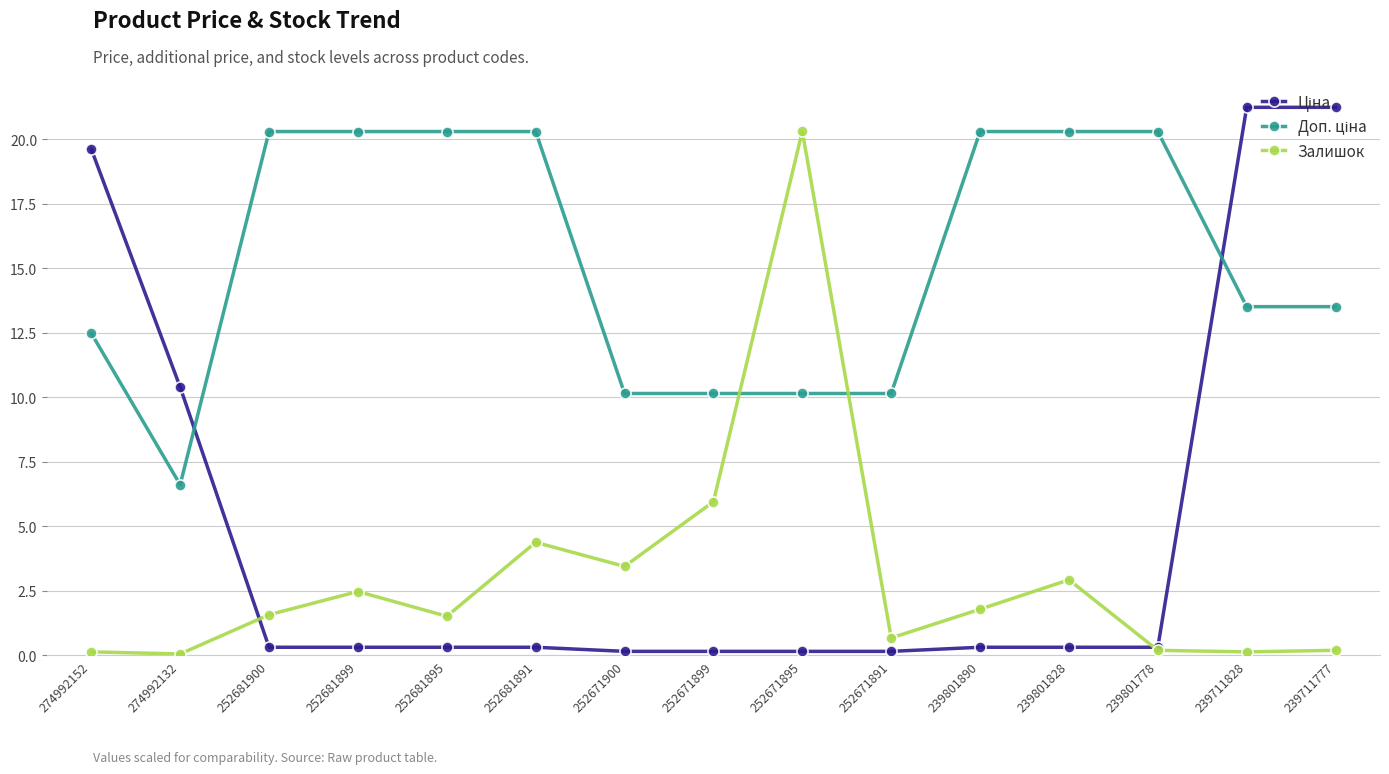

Which category has the highest value in the Залишок series?

252671895